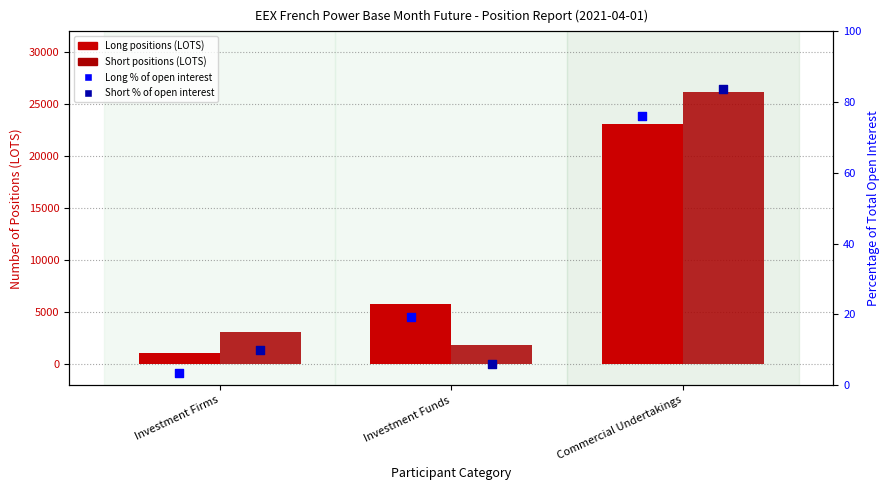

Which series has the largest total across all categories?

Short Positions